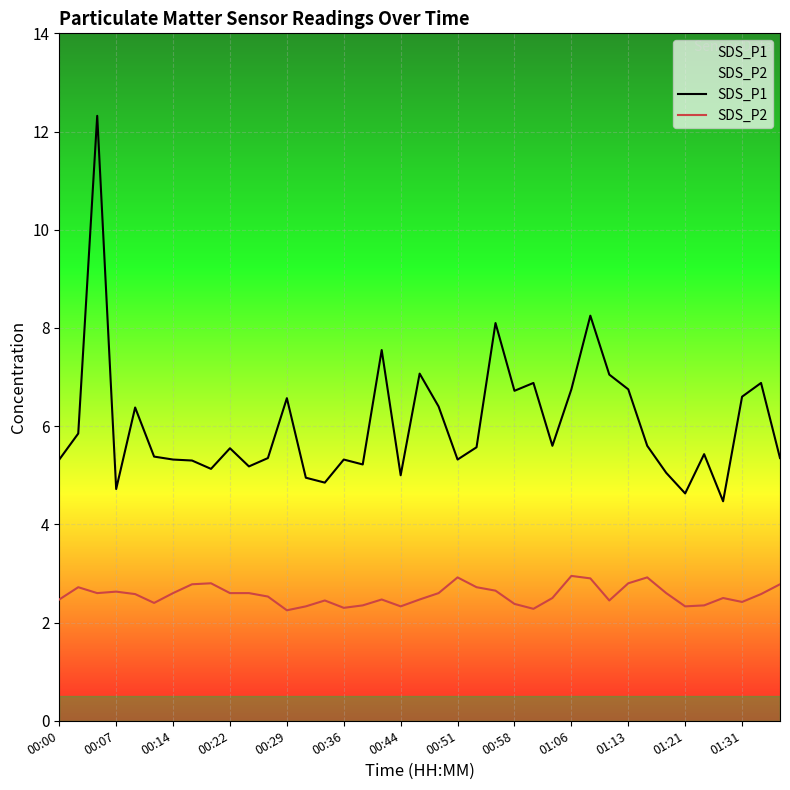

The SDS_P1 series shows 5.3 at 00:51. True or false?

True